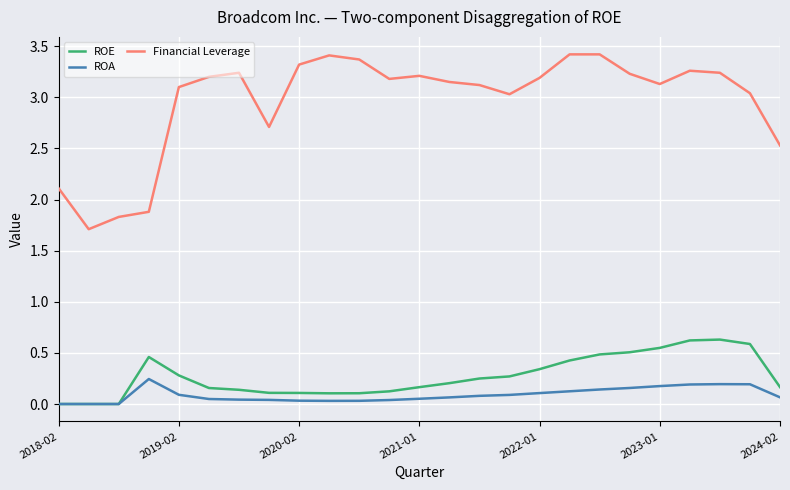

Which series has the widest spread of values?

Financial Leverage